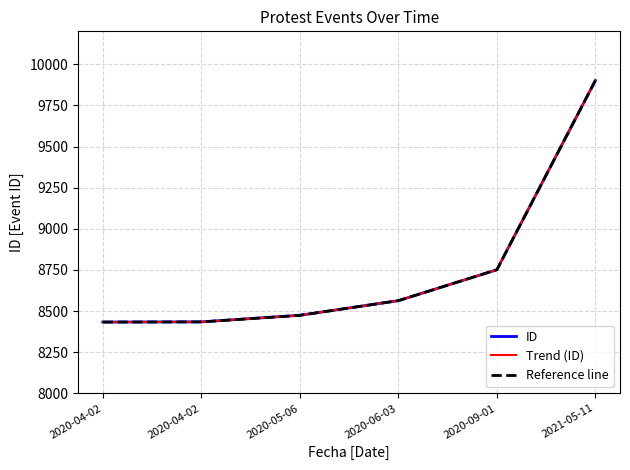

Reading left to right, extract all data points from this chart.

ID: 2020-04-02=8433	2020-04-02=8434	2020-05-06=8474	2020-06-03=8563	2020-09-01=8751	2021-05-11=9901
Trend (ID): 2020-04-02=8433	2020-04-02=8434	2020-05-06=8474	2020-06-03=8563	2020-09-01=8751	2021-05-11=9901
Reference line: 2020-04-02=8433	2020-04-02=8434	2020-05-06=8474	2020-06-03=8563	2020-09-01=8751	2021-05-11=9901